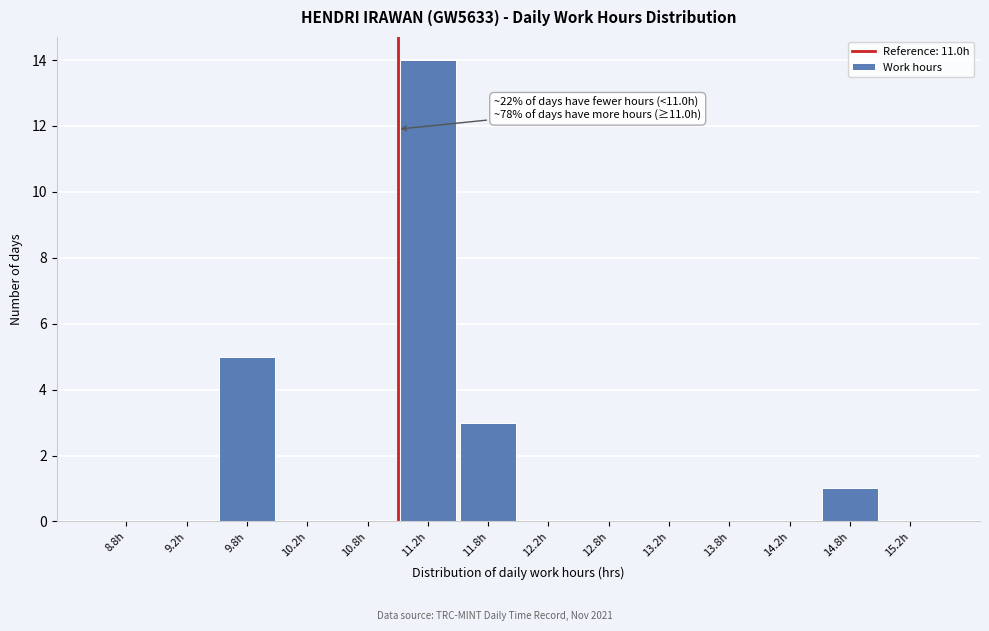

Which range on the x-axis has the tallest bar?

11.0 to 11.5